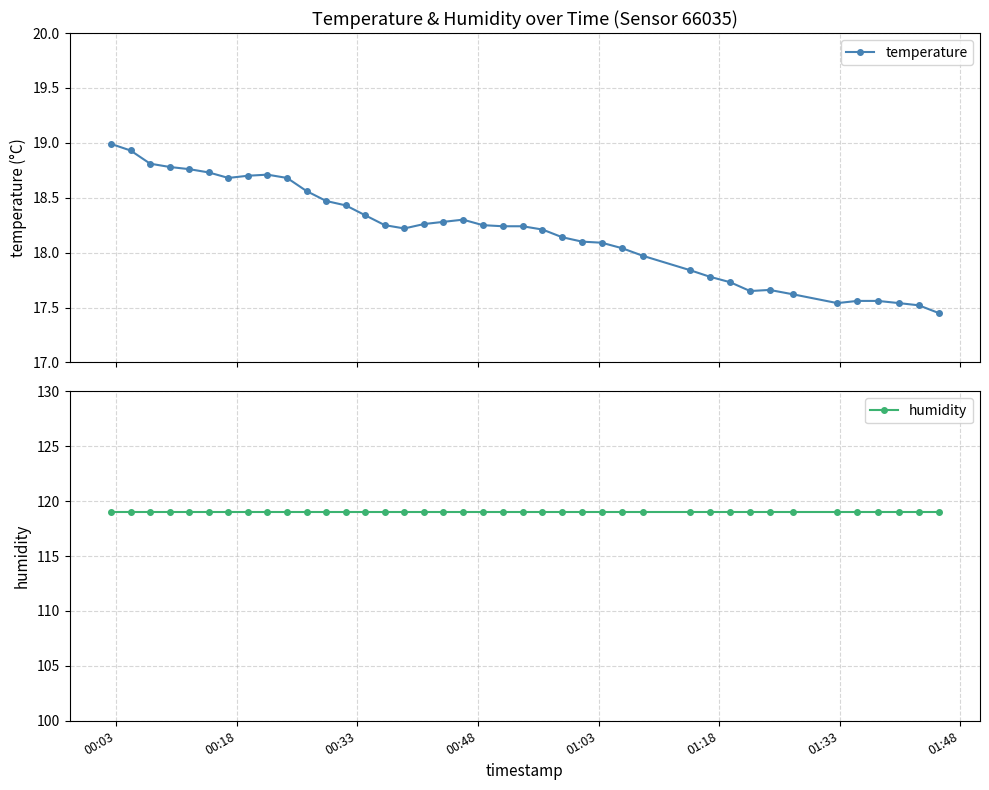

How many series are shown in this chart?

2